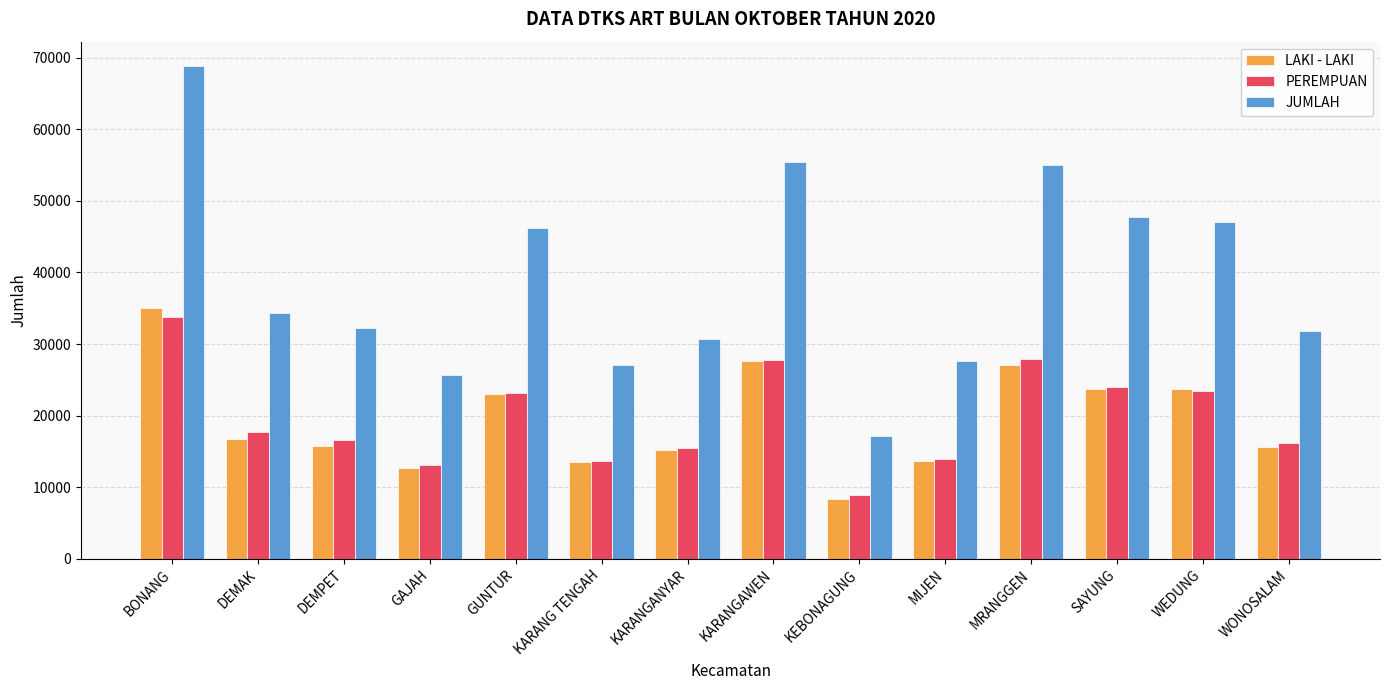

Which category has the lowest value across all series?

KEBONAGUNG